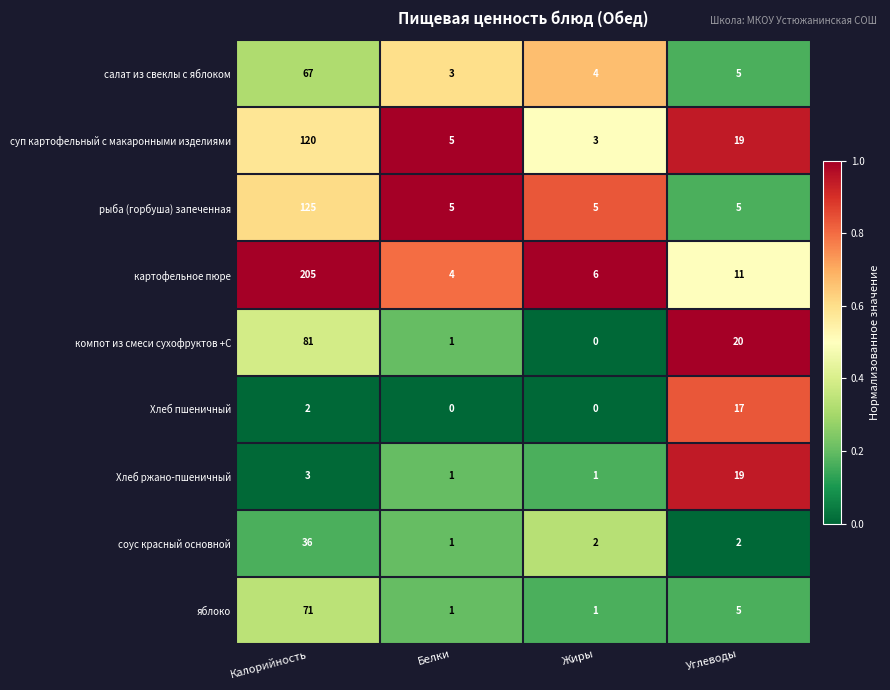

Is it true that соус красный основной equals 49 at Калорийность?

False